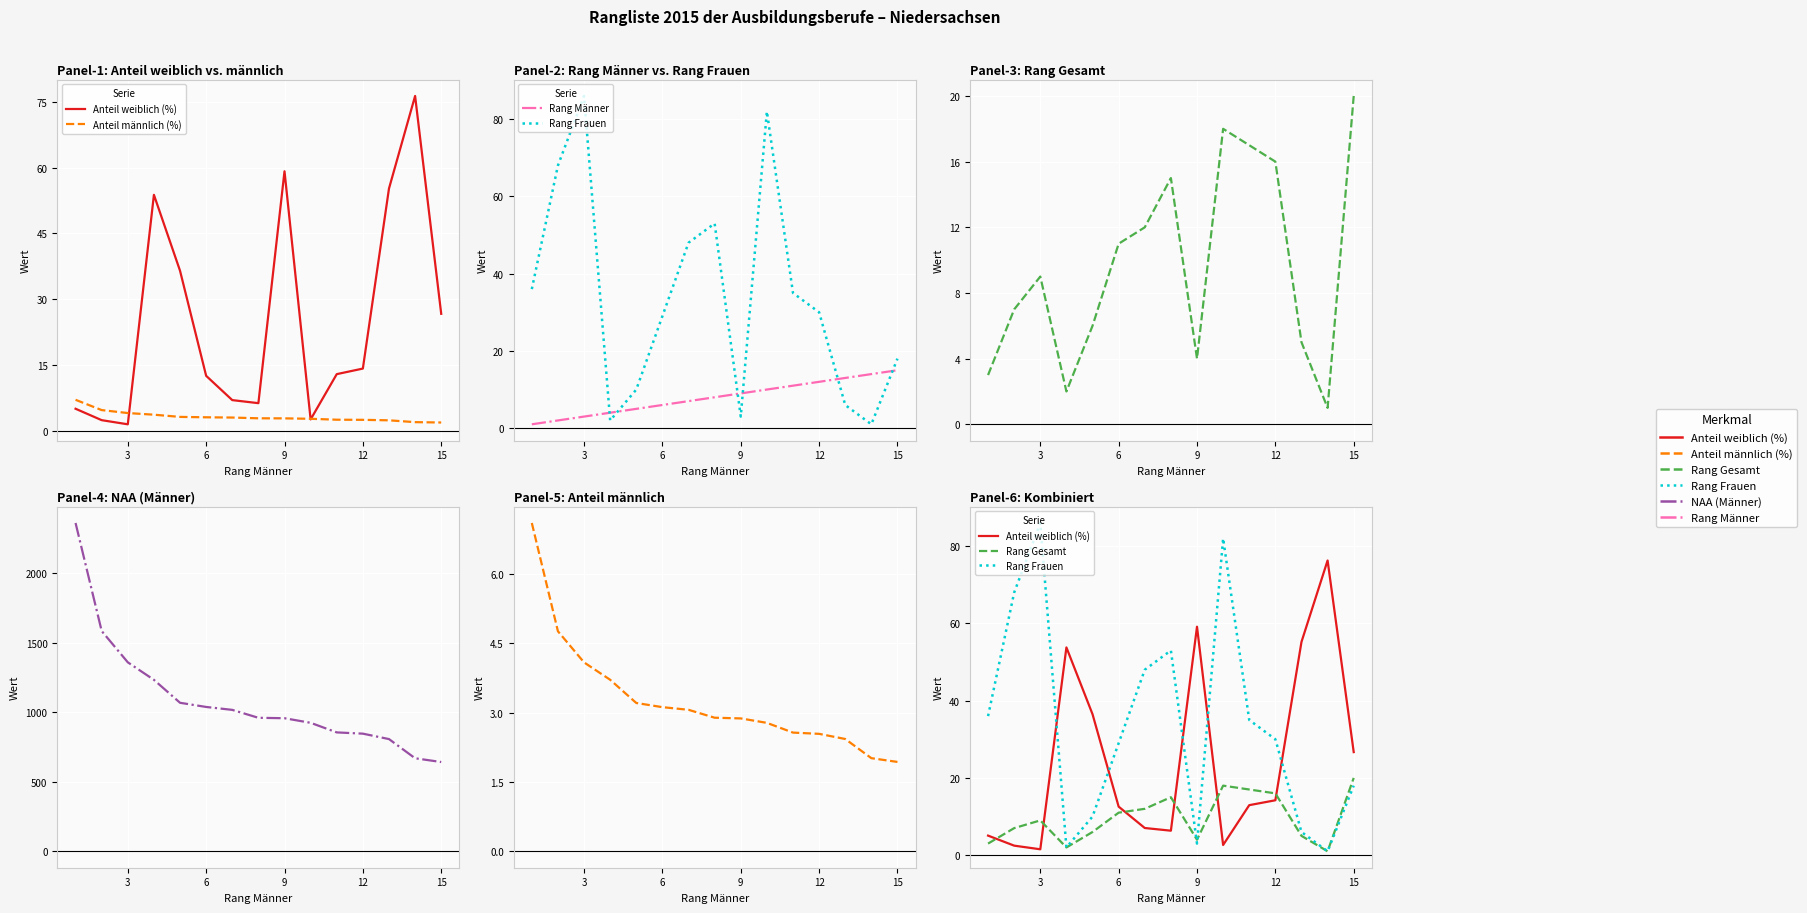

How many values in the Rang Männer series exceed 8?

7